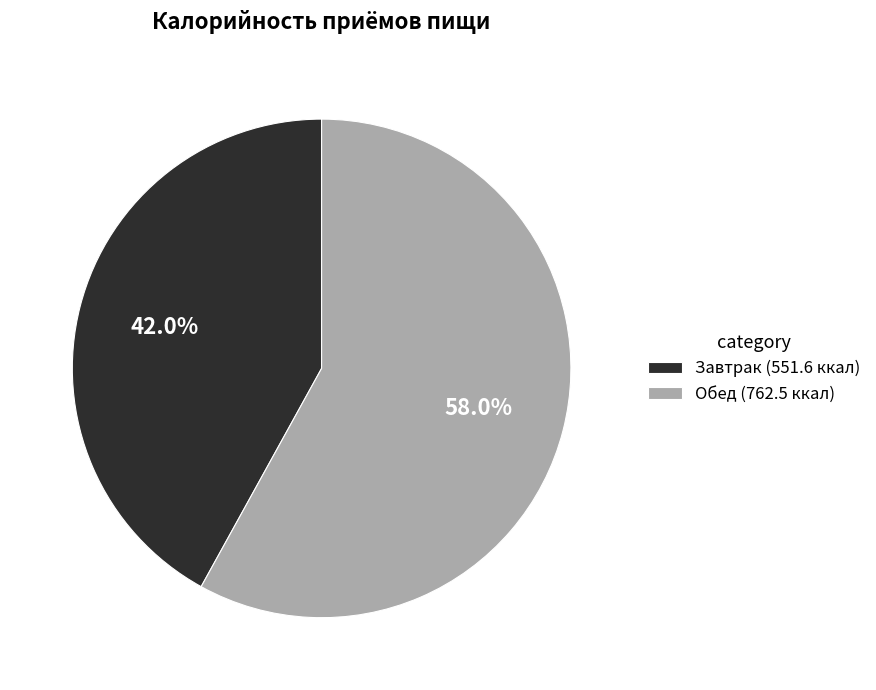

Do Обед (762.5 ккал) and Завтрак (551.6 ккал) together represent more than half of the pie?

Yes